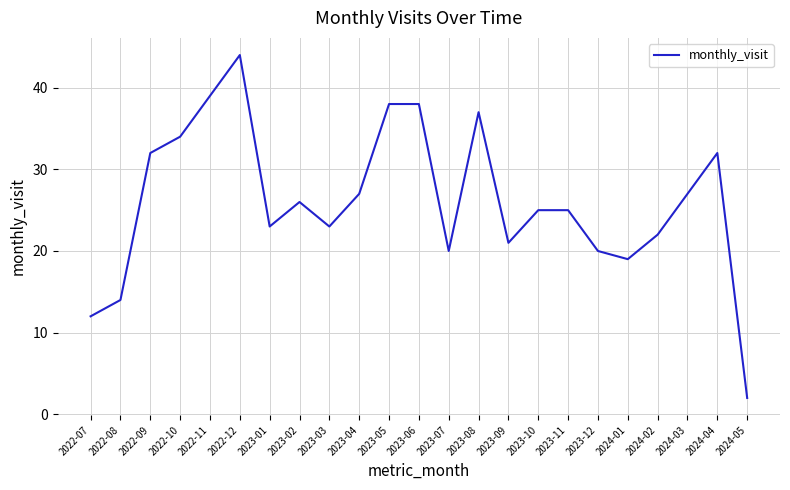

Does the chart display data point markers on the line(s)?

No